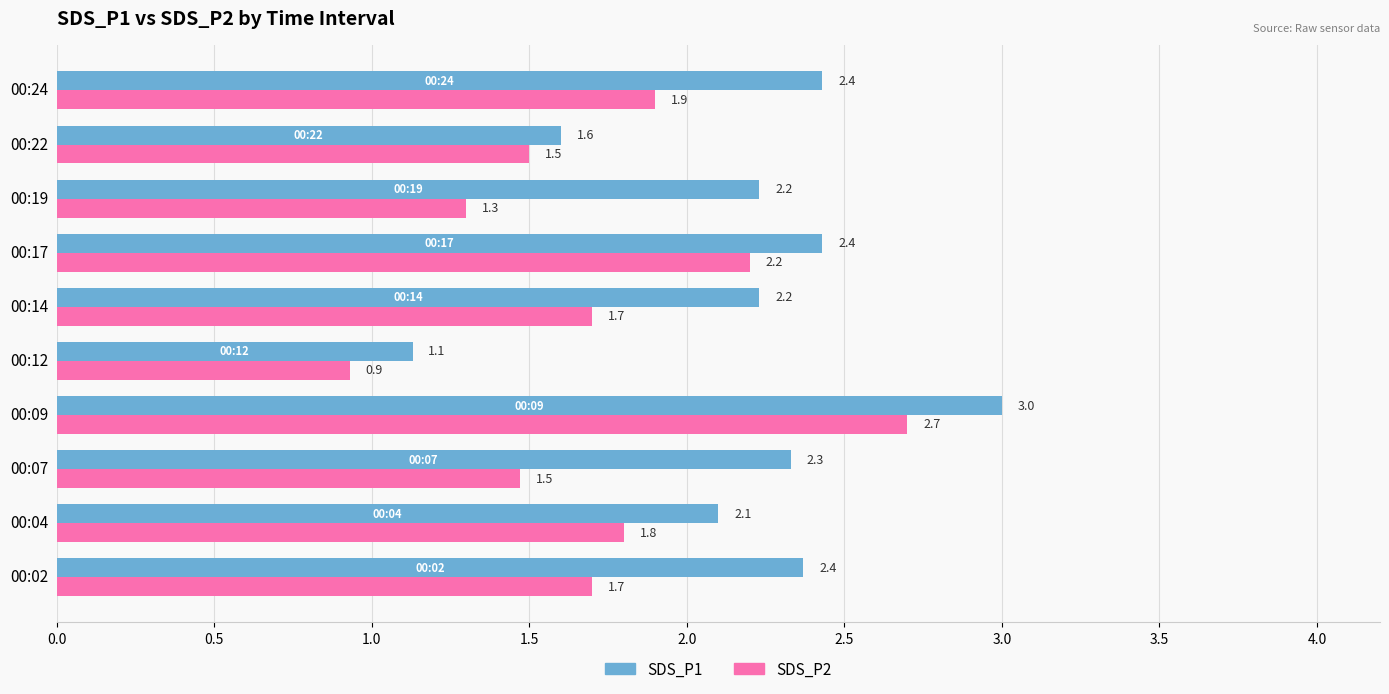

What is the average value of the SDS_P1 series?

2.2